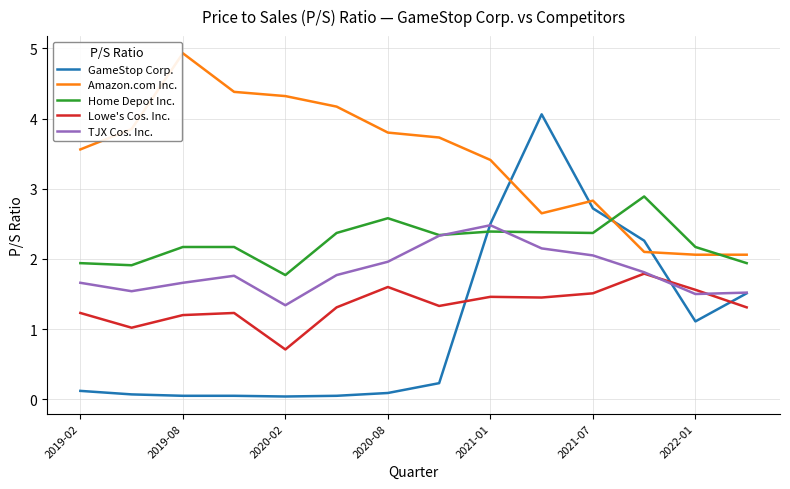

True or false: Lowe's Cos. Inc. and Home Depot Inc. cross at least once.

False